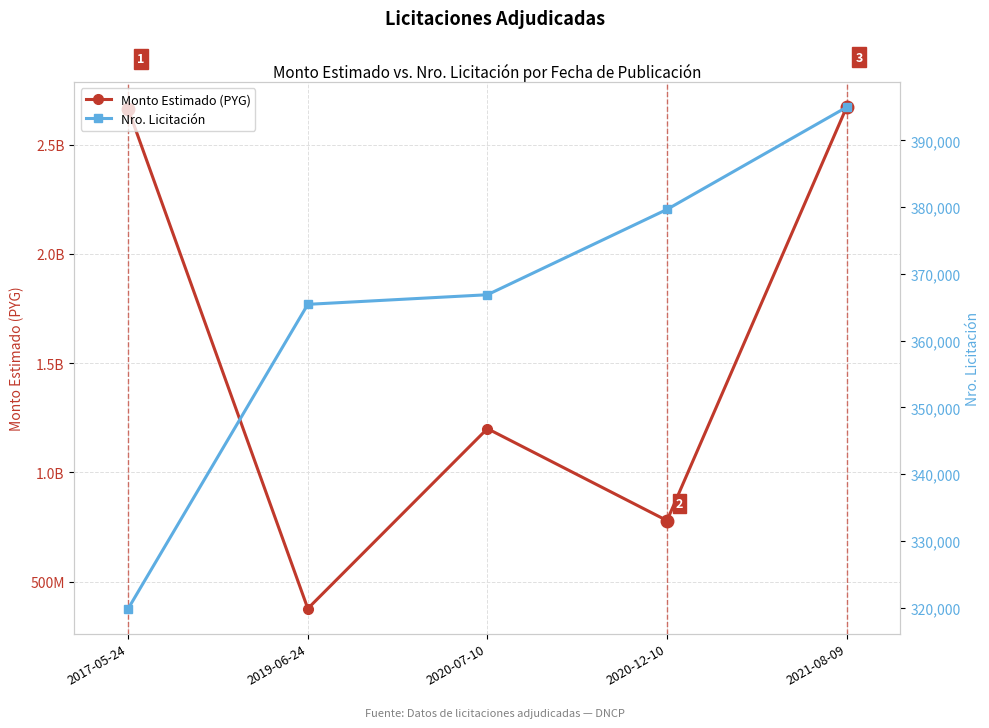

Which series has the largest total across all categories?

Monto Estimado (PYG)